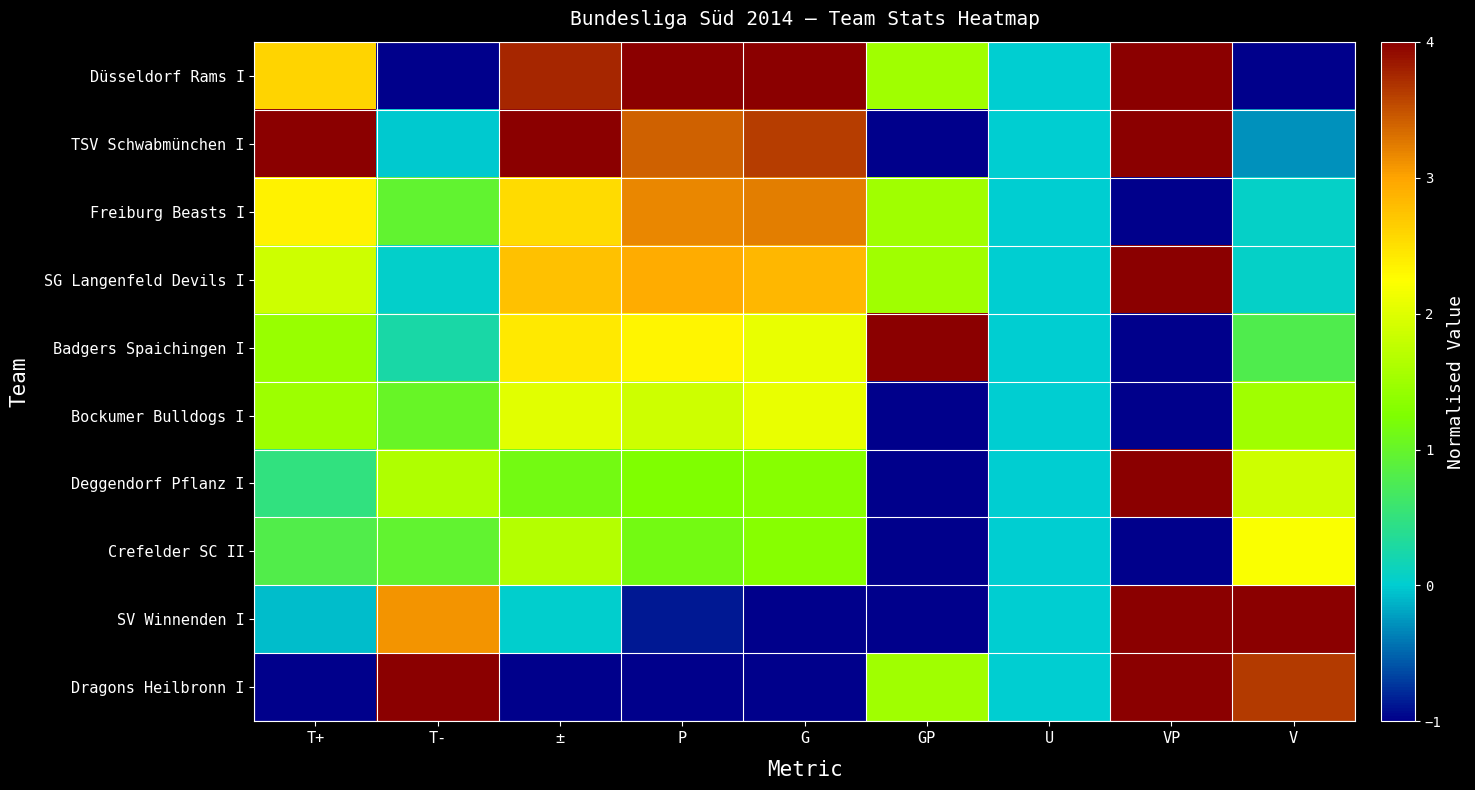

Which series has the largest range (max minus min)?

Düsseldorf Rams I